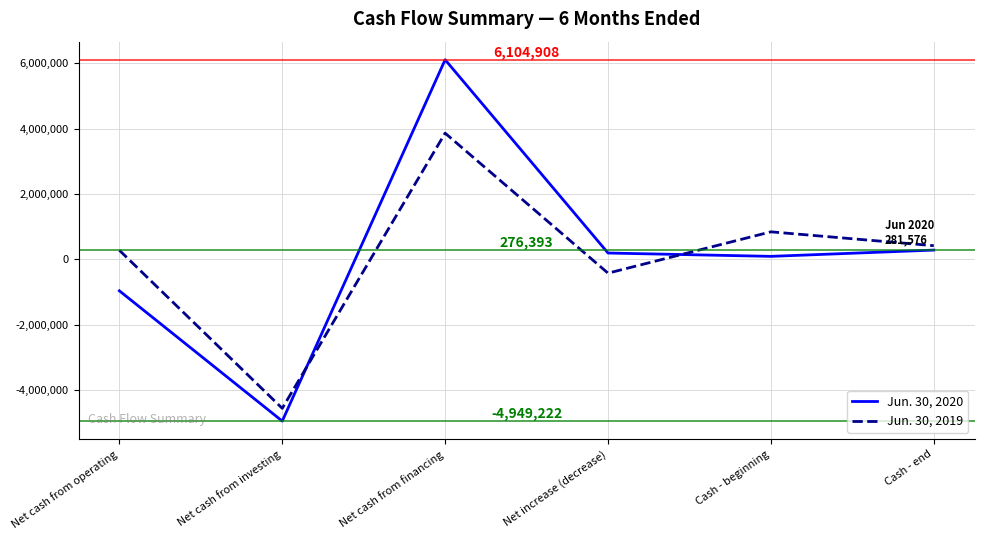

List the series in order of their overall mean, lowest first.

Jun. 30, 2019, Jun. 30, 2020